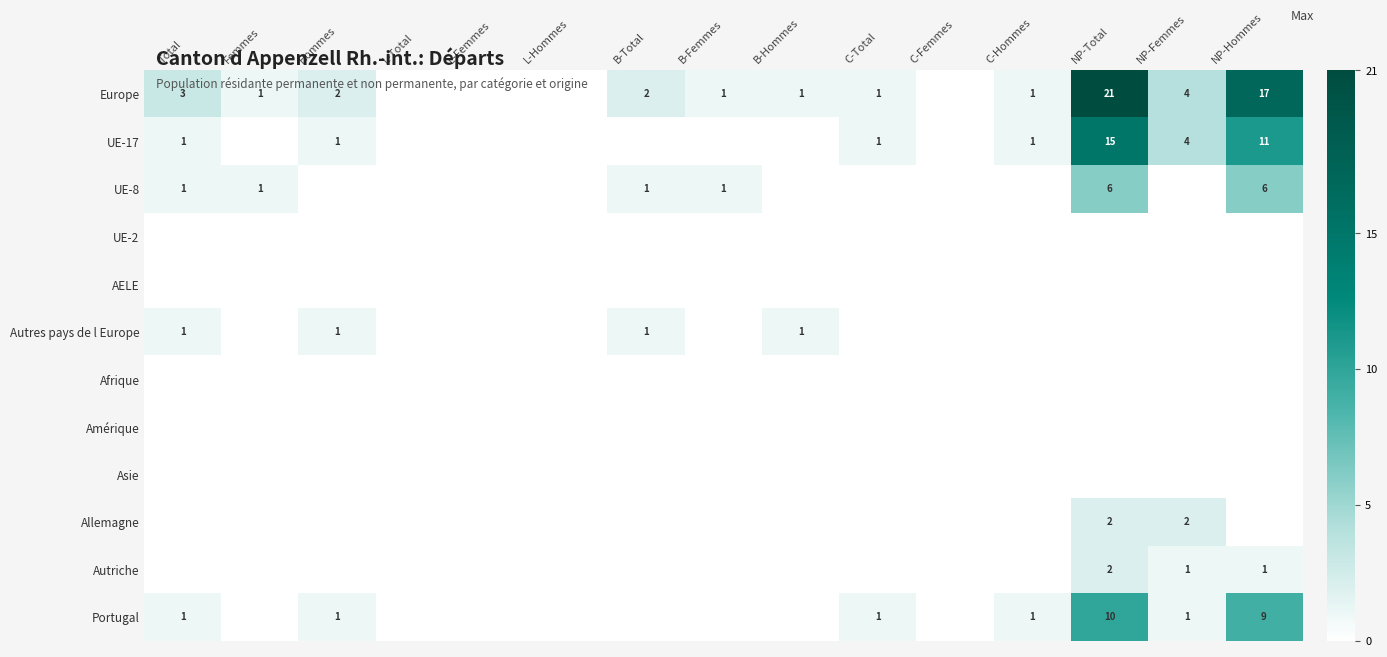

The UE-17 series shows 15 at NP-Total. True or false?

True